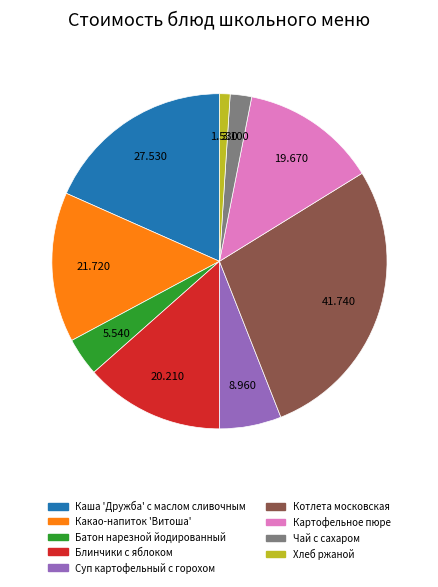

Which category has the smallest portion of the pie?

Хлеб ржаной